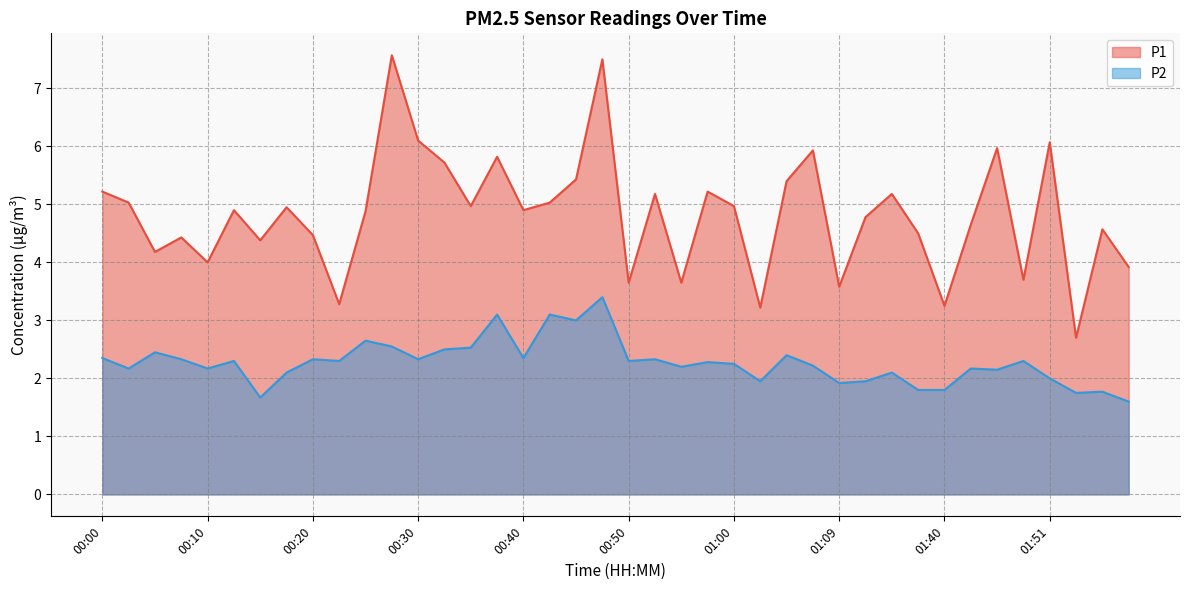

What is the total value across all series at 00:44?

8.4